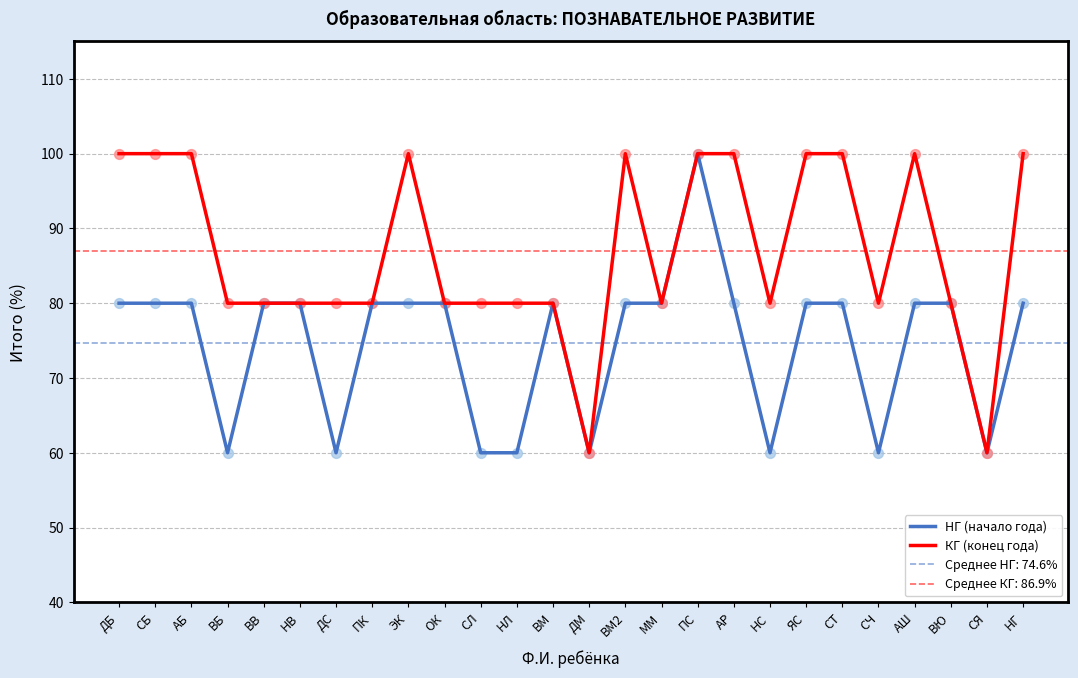

At how many categories does at least one series exceed 83?

11